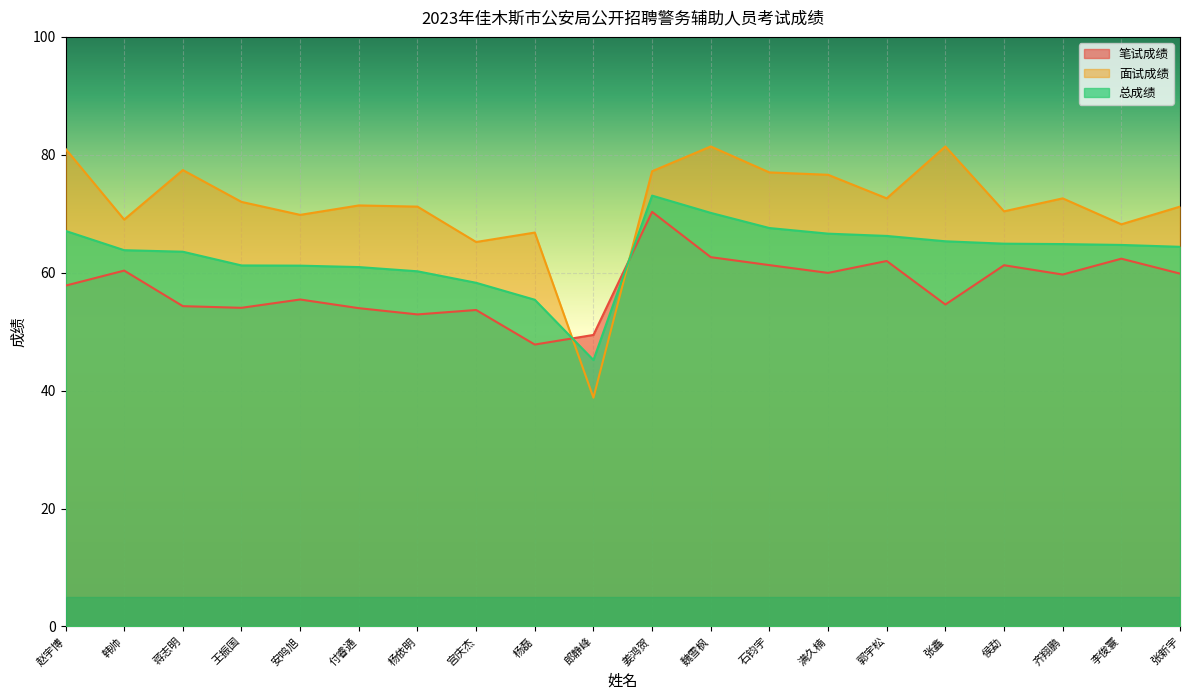

Which series ends up on top after the final intersection of 面试成绩 and 总成绩?

面试成绩